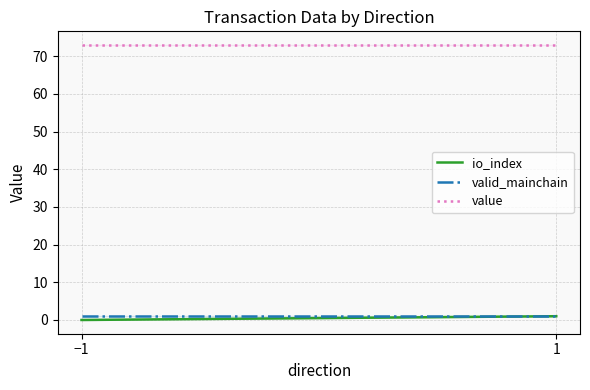

What is the label of the 1st point from the left?

−1